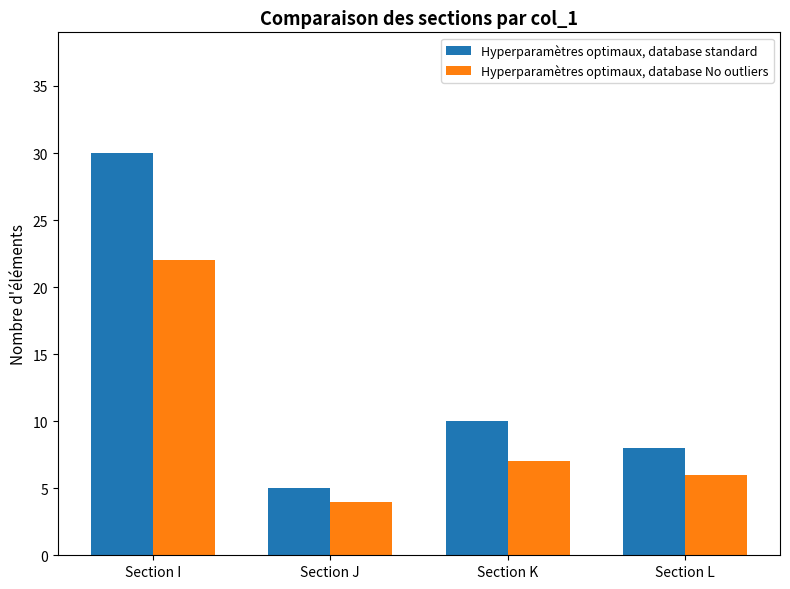

What is the value of the Hyperparamètres optimaux, database No outliers bar at the 1st from the left?

22